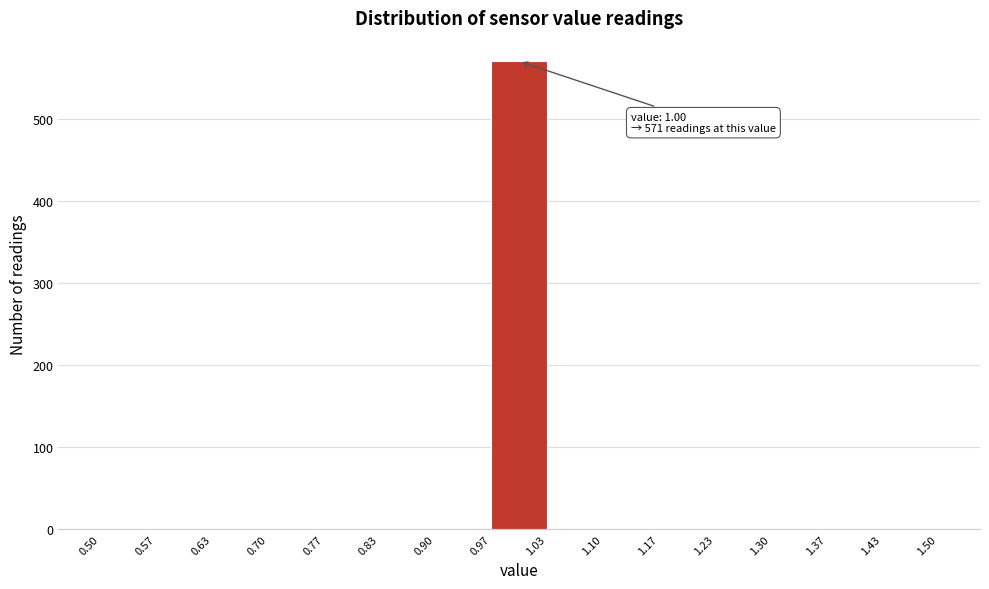

Over which range of the x-axis is the bar tallest?

0.97 to 1.03